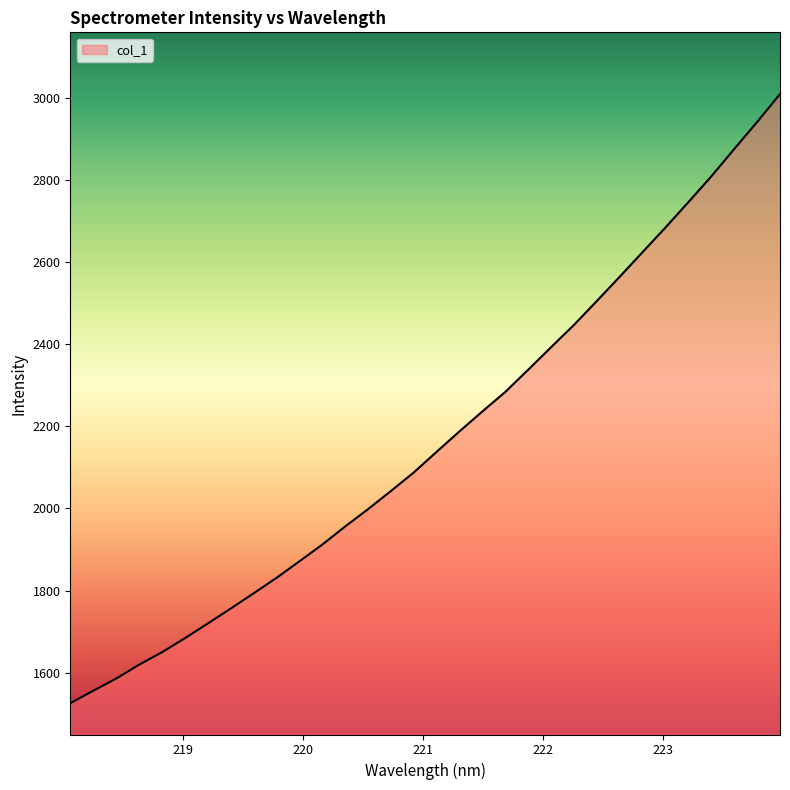

What is the minimum value shown in the chart?

1525.5